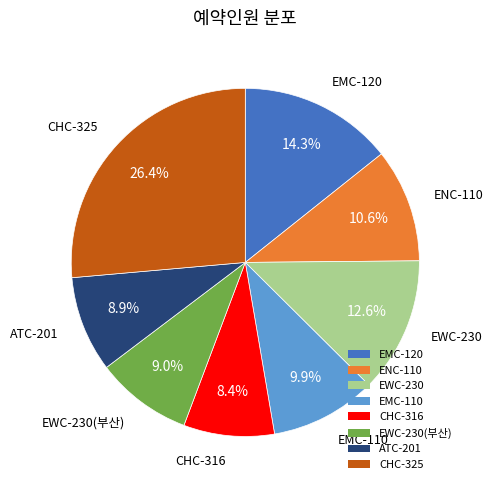

True or false: EMC-110 accounts for 10% of the total.

True